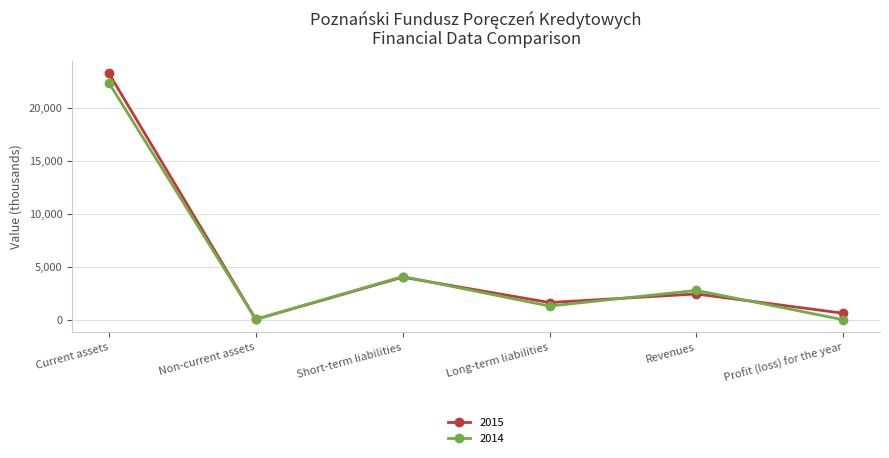

What is the total value across all series at Short-term liabilities?

8105